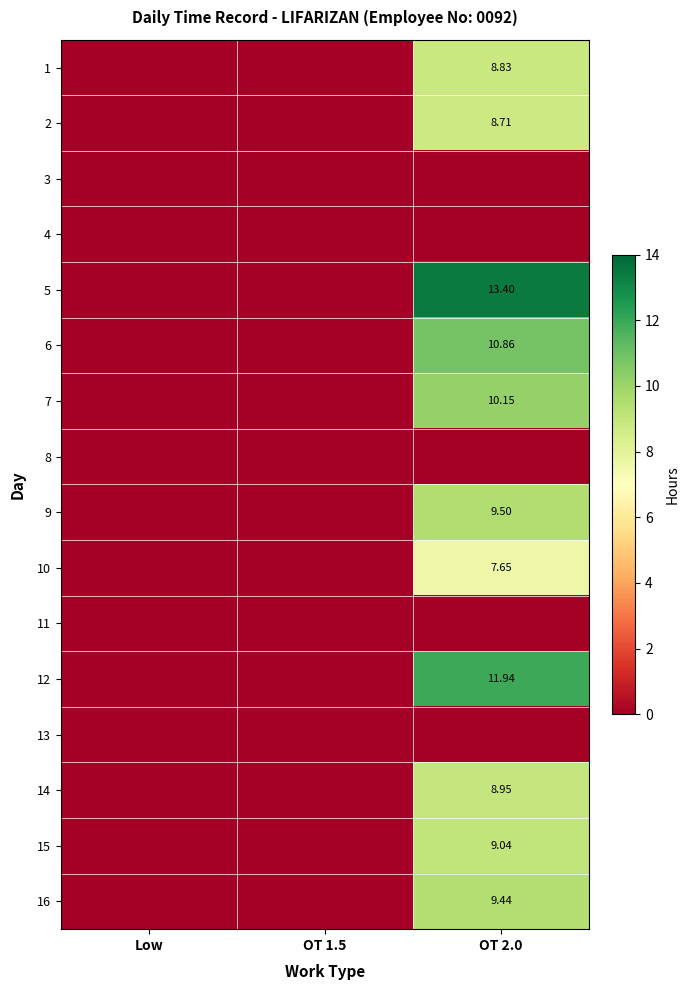

At how many categories does at least one series exceed 10?

1